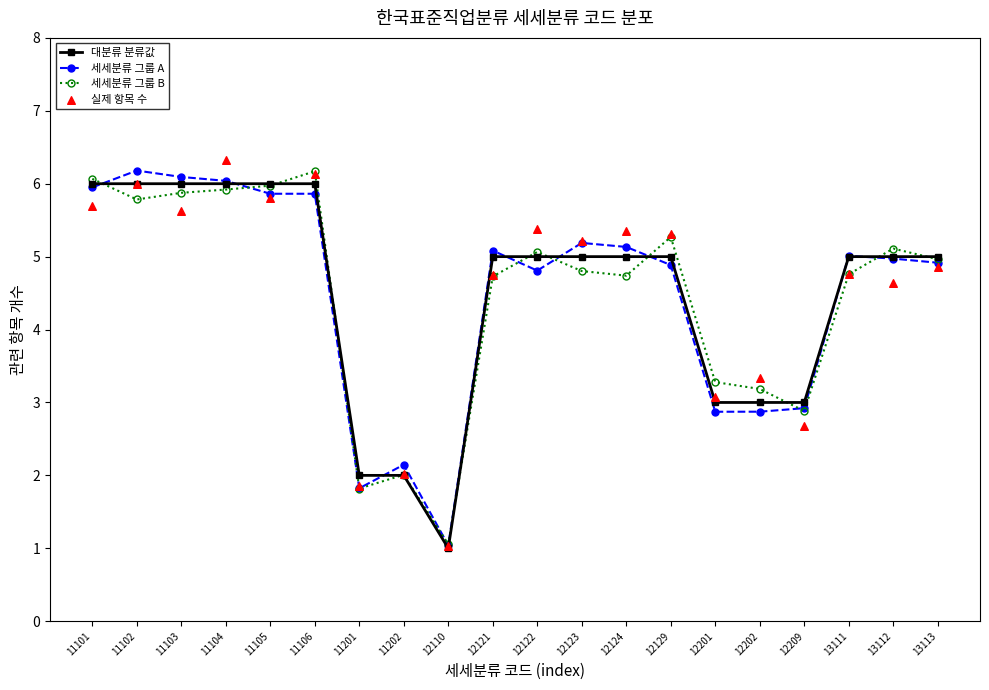

At which category is the sum across all series the highest?

11104